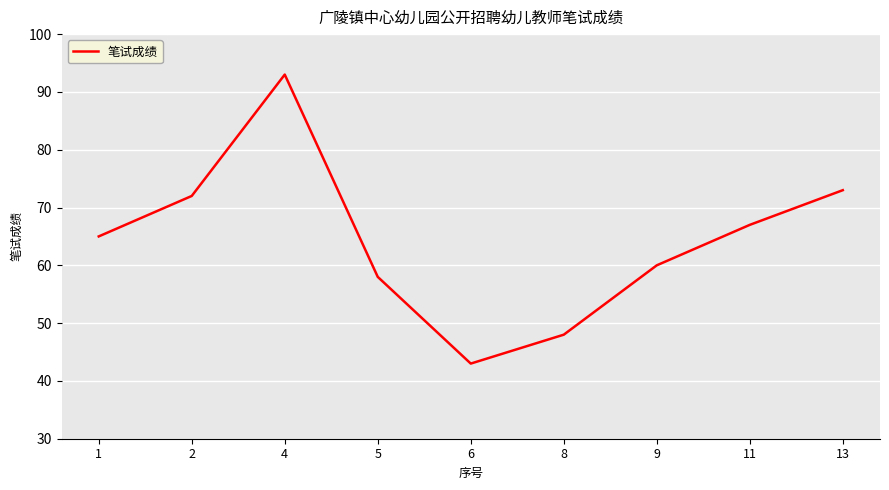

Which label corresponds to the largest value in the chart?

4